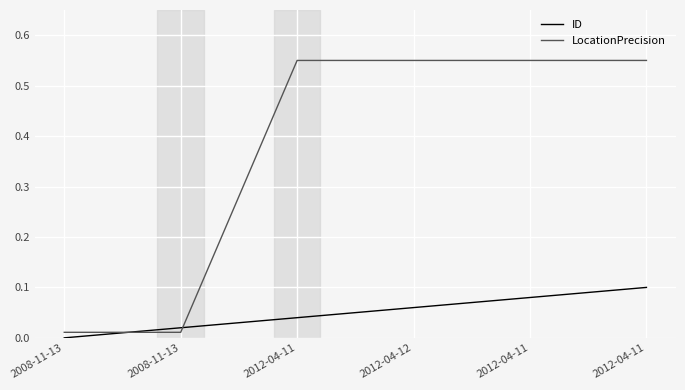

Reading left to right, transcribe all the data shown in this chart.

ID: 0.0	0.0	0.0	0.1	0.1	0.1
LocationPrecision: 0.0	0.0	0.6	0.6	0.6	0.6